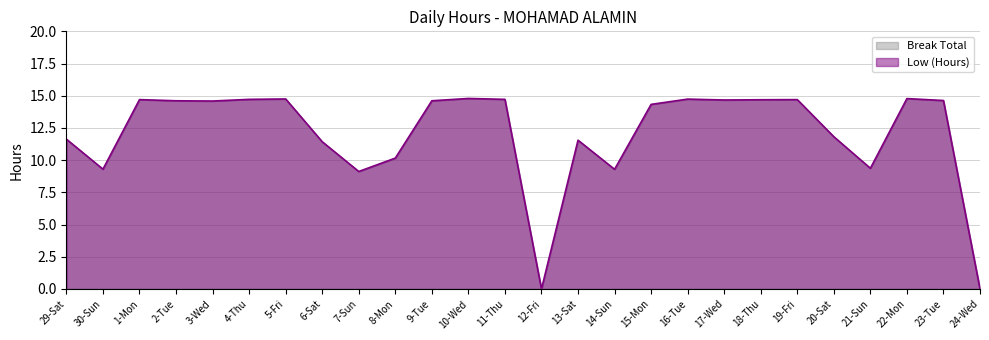

How many values are below 14?

11